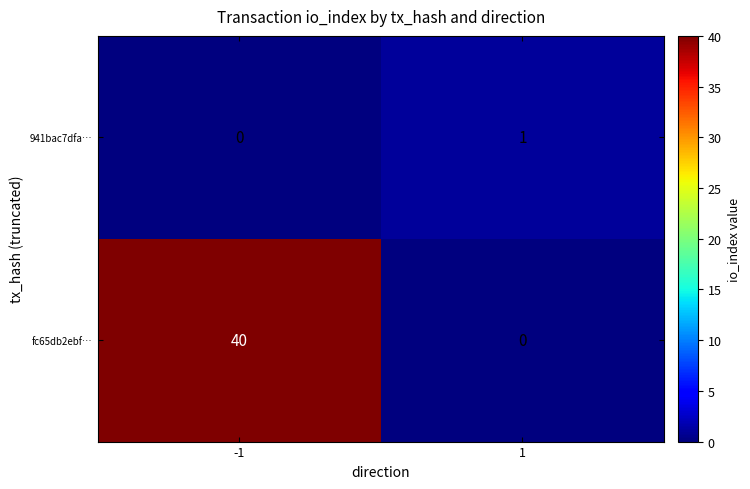

What value does the fc65db2ebf… series have at -1, to the nearest 5?

40